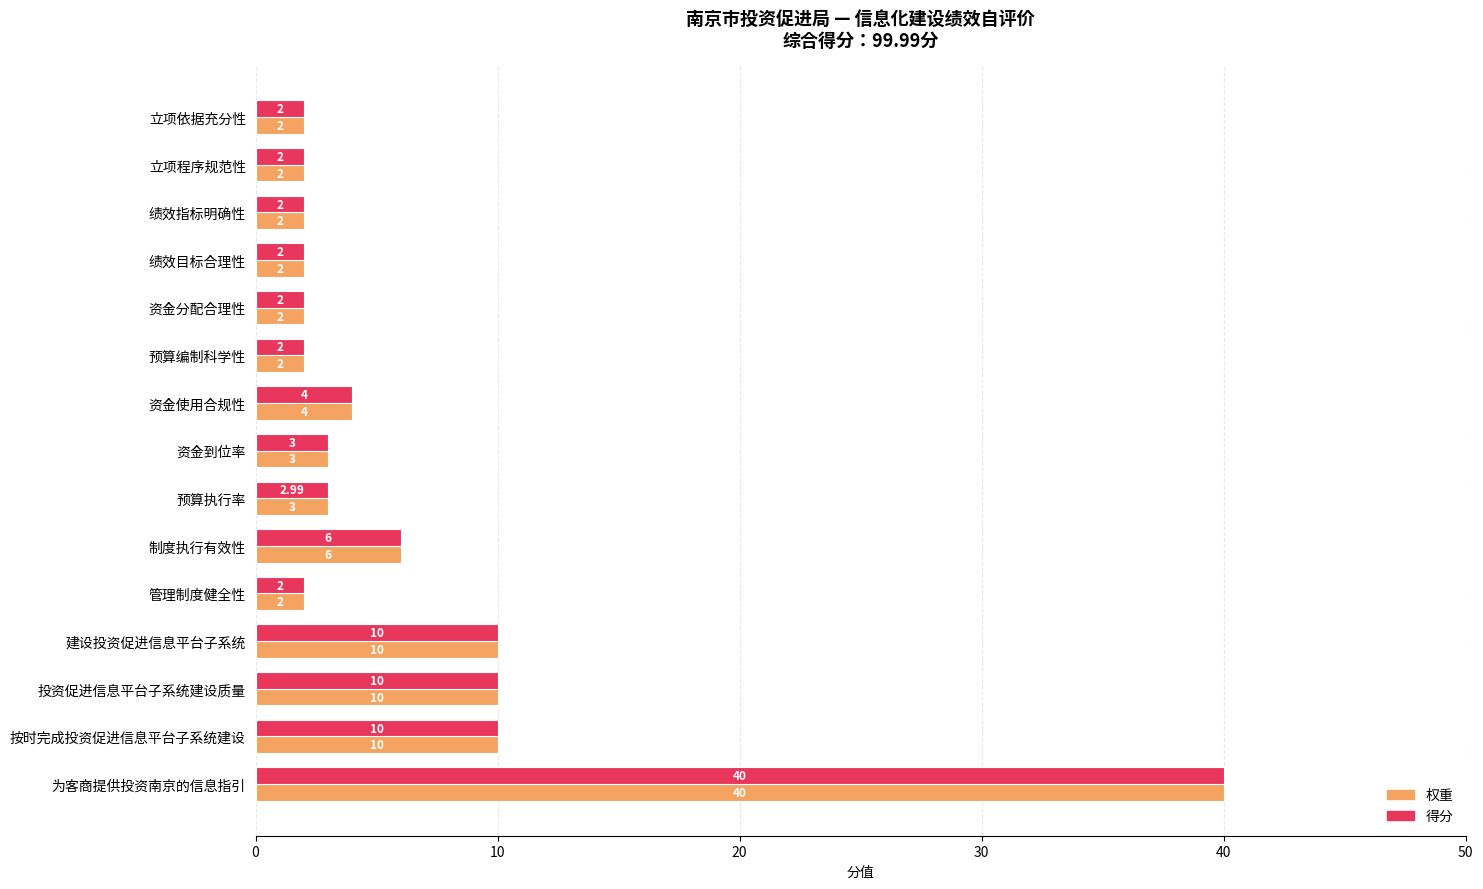

What is the sum of all 权重 values?

100.0